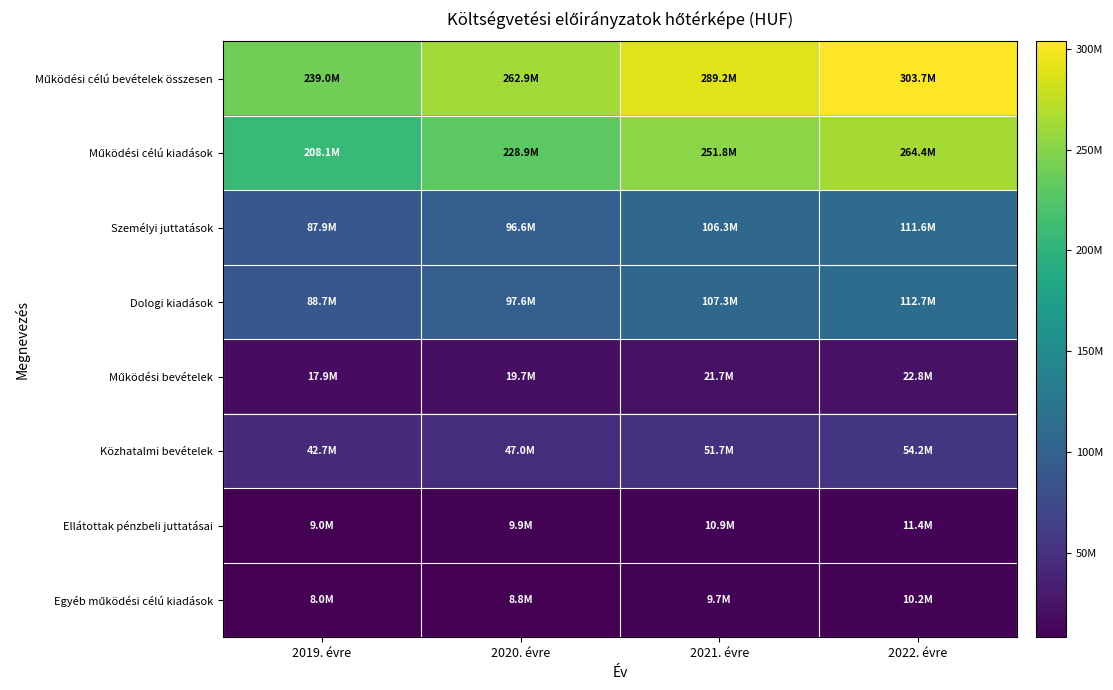

Which label corresponds to the smallest value in the chart?

2019. évre